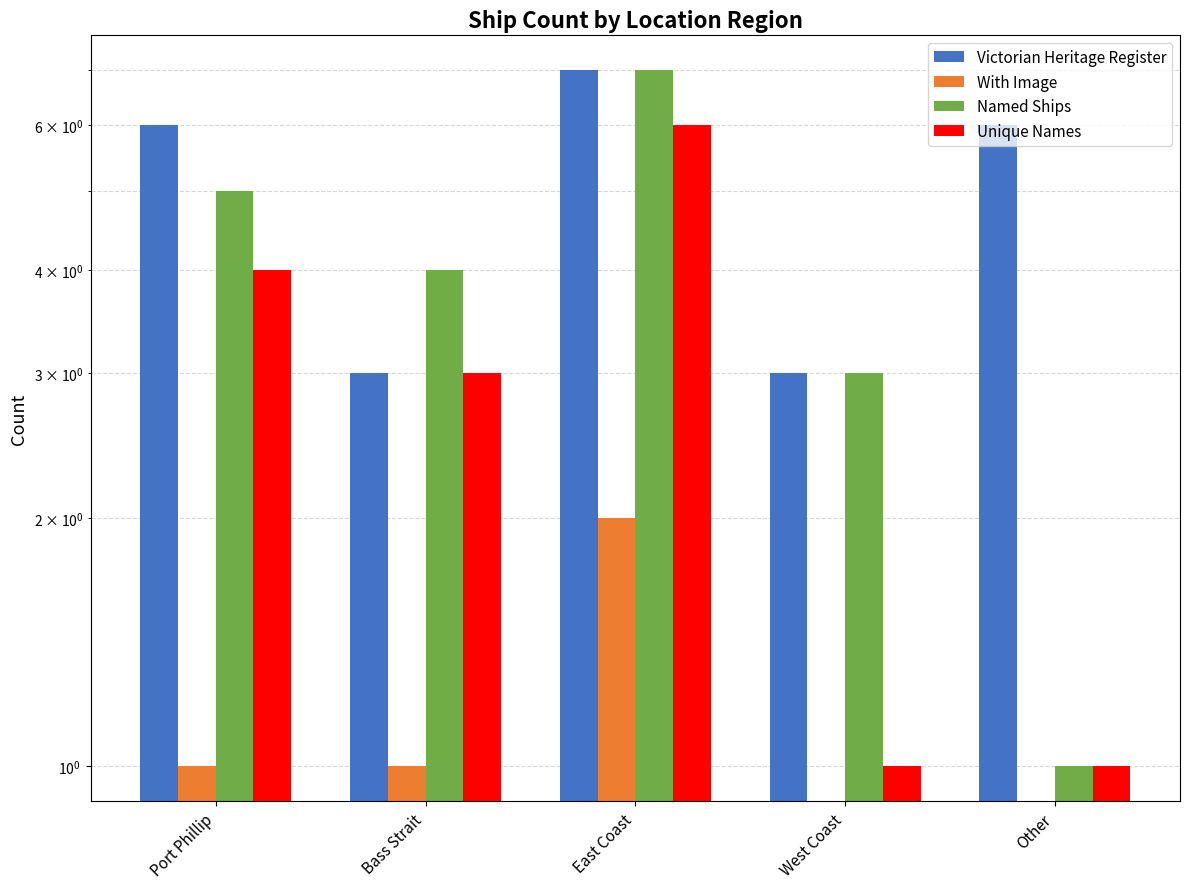

Reading left to right, what are all the values shown in this chart?

Victorian Heritage Register: 6	3	7	3	6
With Image: 1	1	2	0	0
Named Ships: 5	4	7	3	1
Unique Names: 4	3	6	1	1